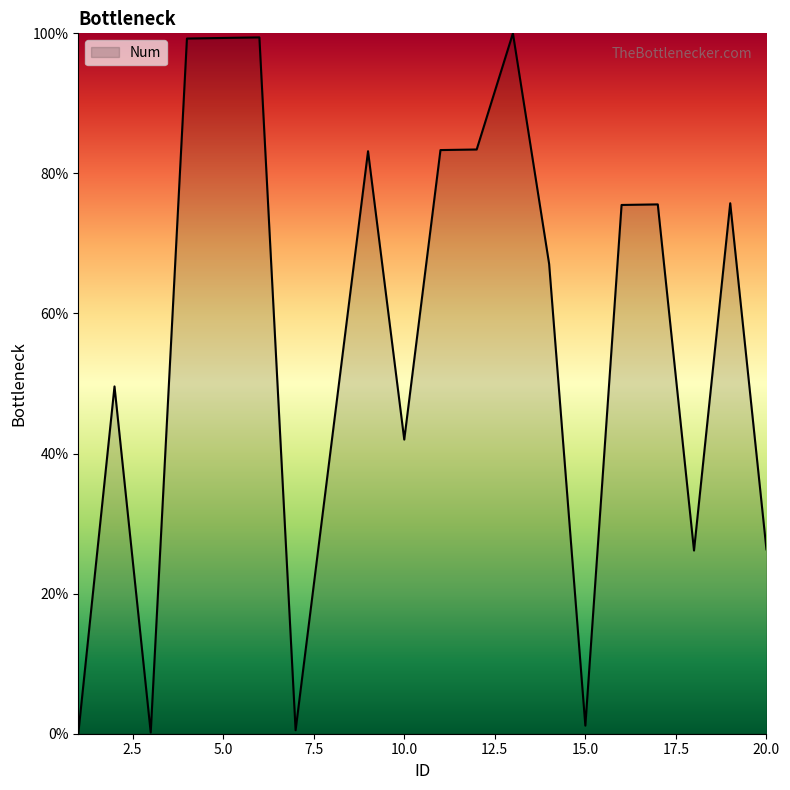

What is the difference between the maximum and minimum values?

100.0